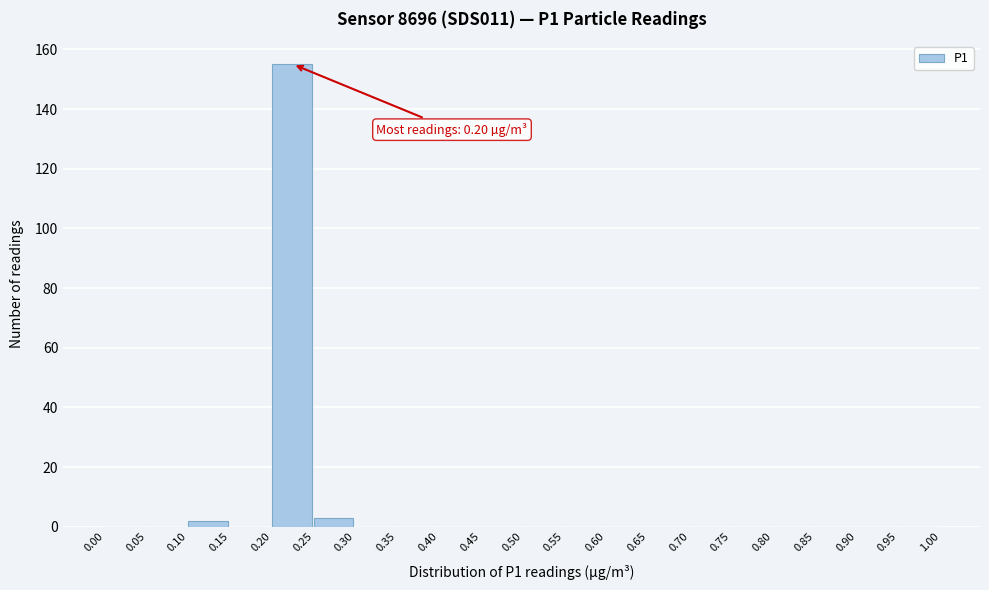

Which range on the x-axis has the tallest bar?

0.20 to 0.25